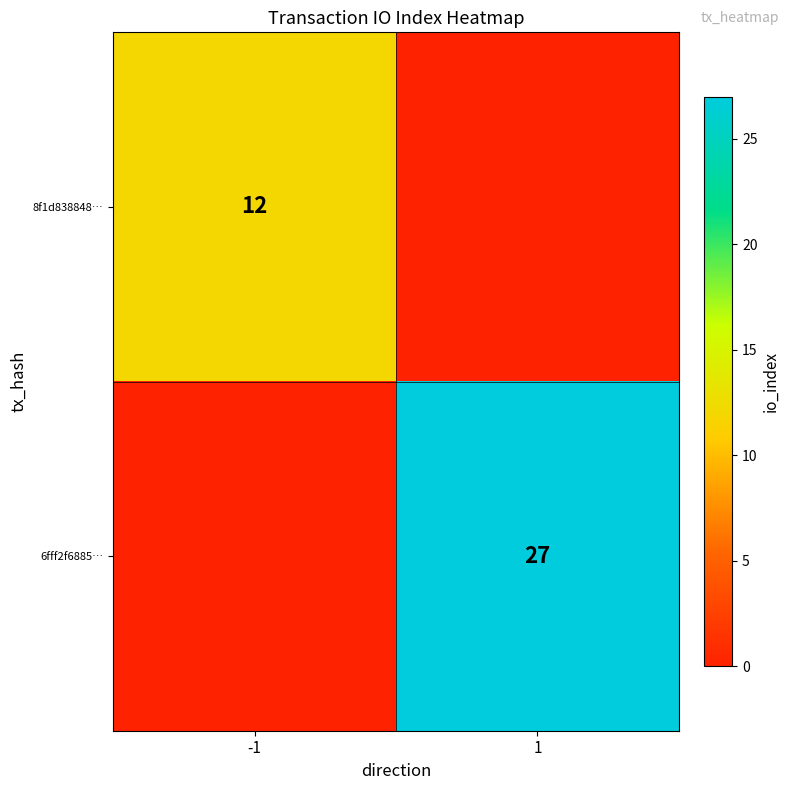

True or false: 6fff2f6885… has a value of 27 at 1.

True